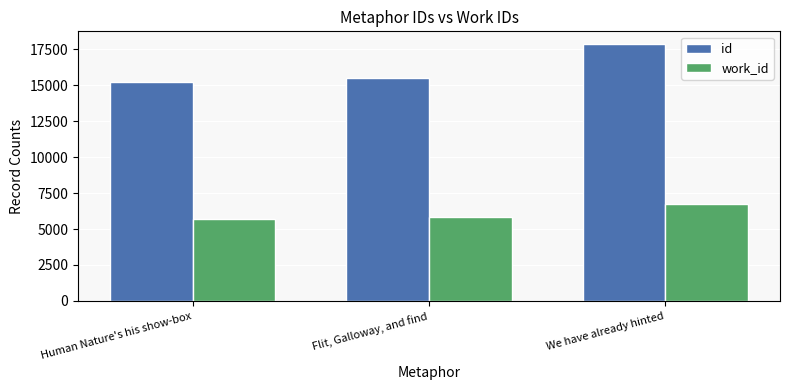

How many work_id values are between 5709 and 6712?

3